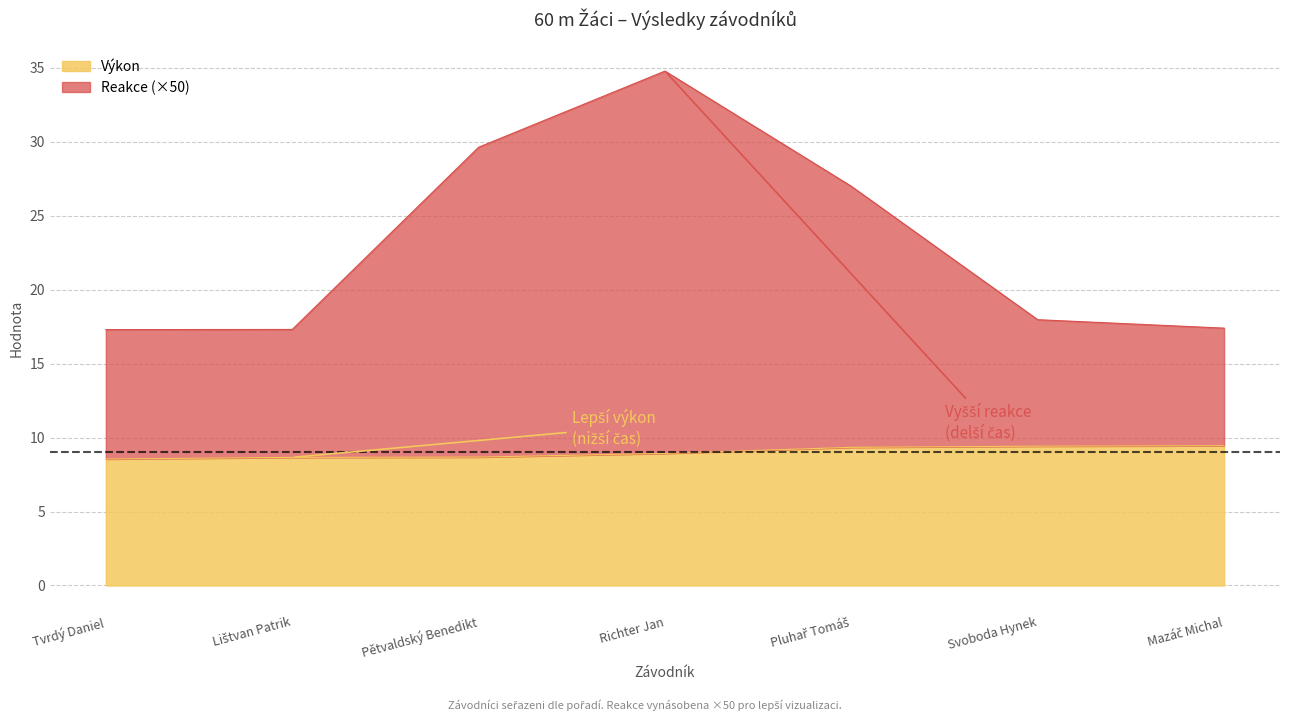

What is the lowest value of the Výkon series?

8.6